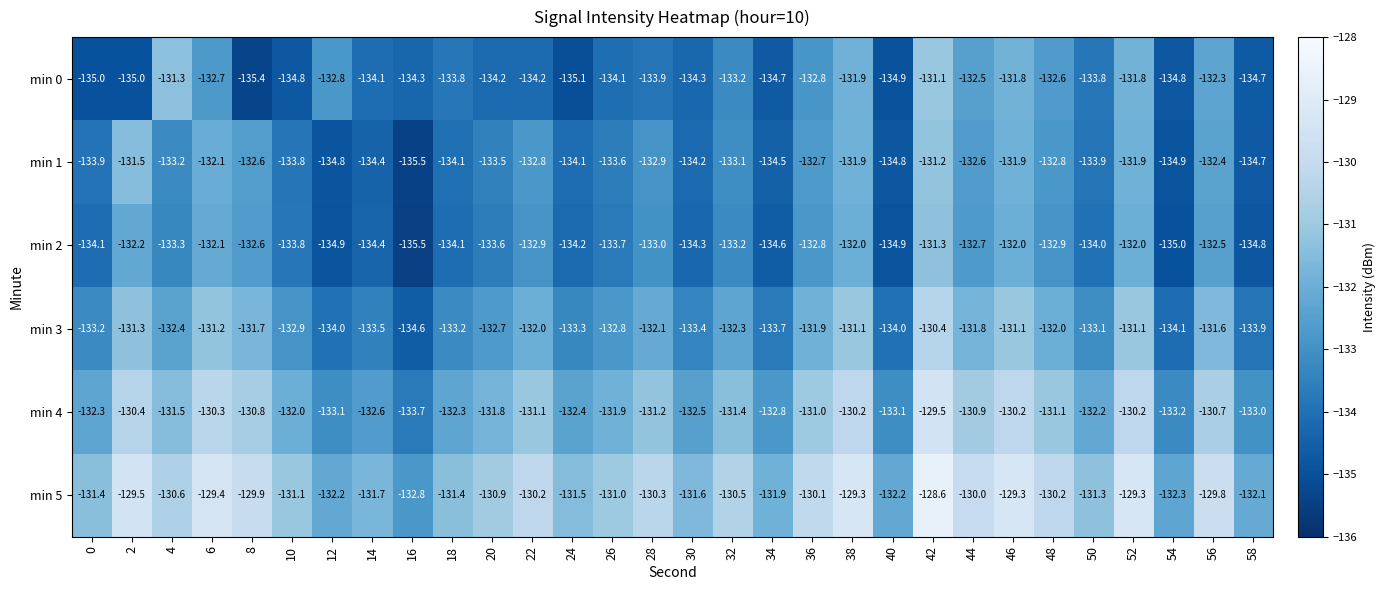

List the series in order of their peak value, highest first.

min 5, min 4, min 3, min 0, min 1, min 2